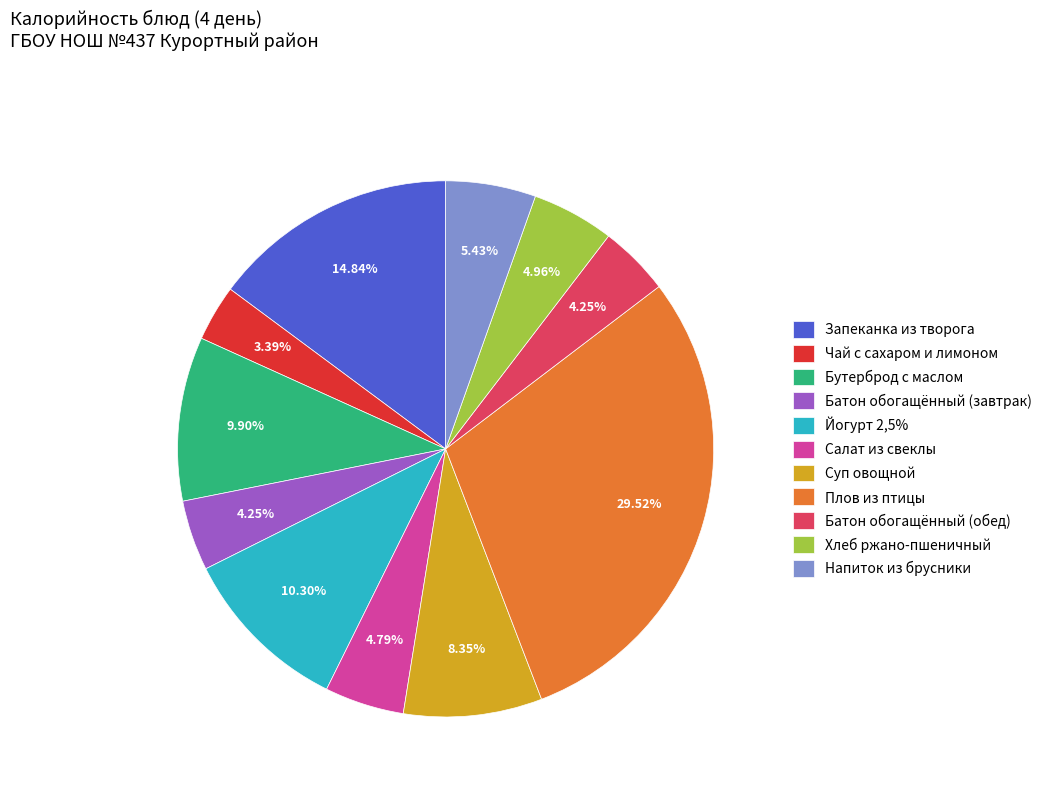

Count the number of slices in the pie.

11